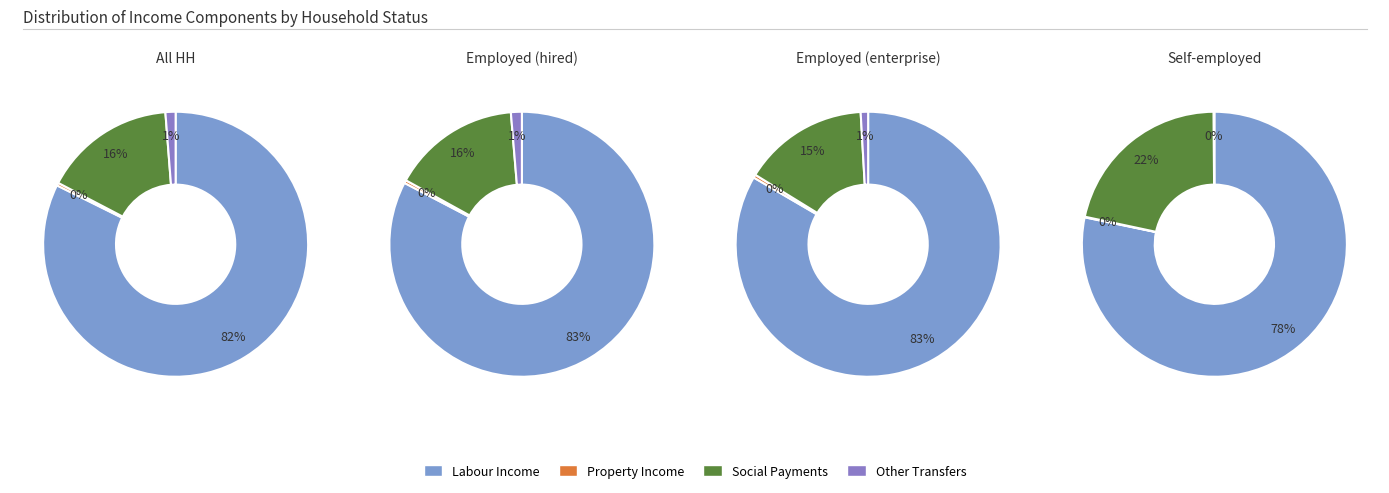

Combined, do 1 and 2 account for over 50%?

Yes